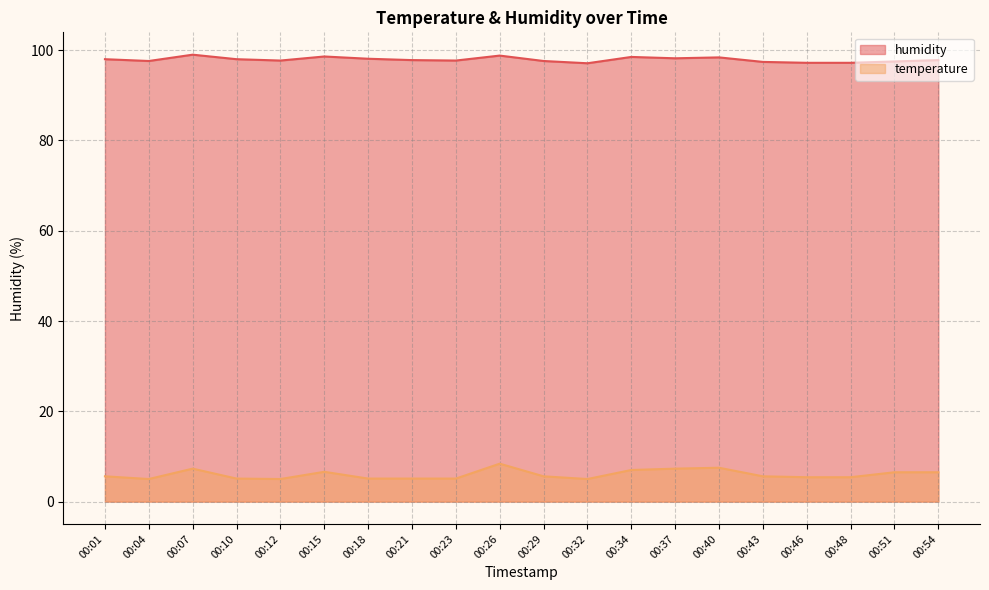

Rank the series at 00:34 from lowest to highest value.

temperature, humidity